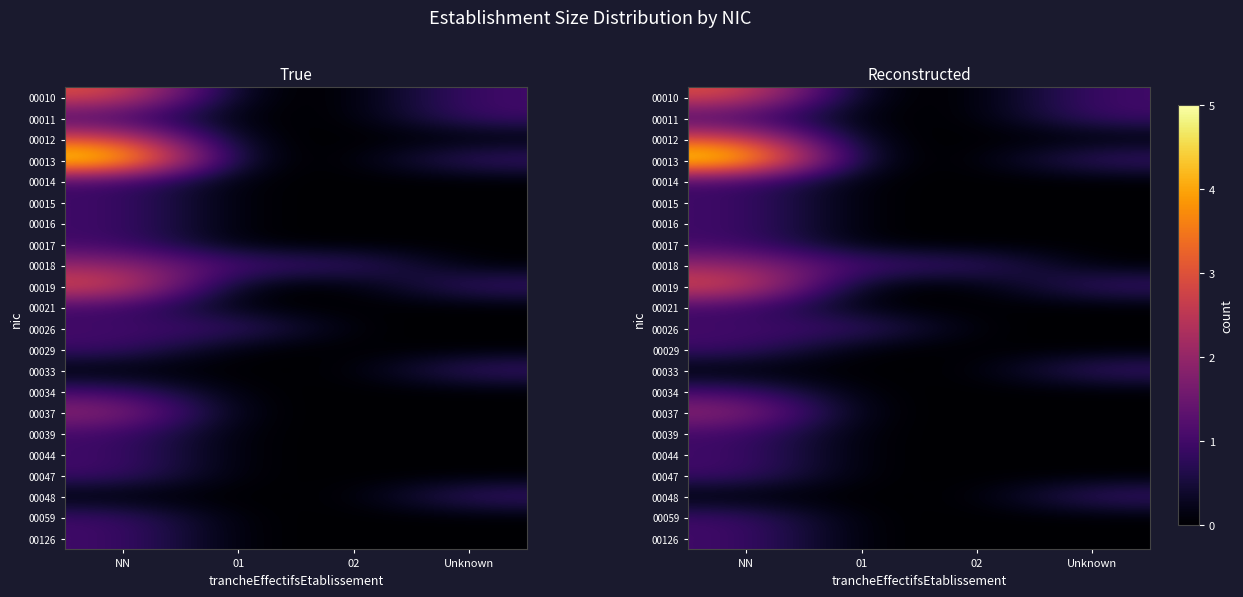

What is the total value across all series at NN?

32